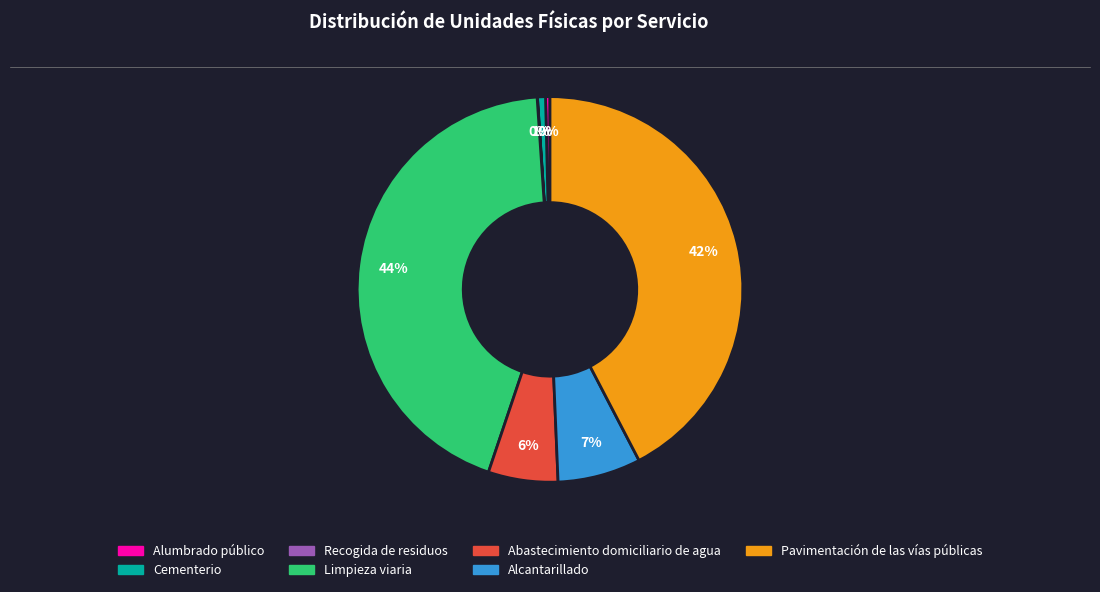

The Cementerio slice represents 11% of the pie. True or false?

False